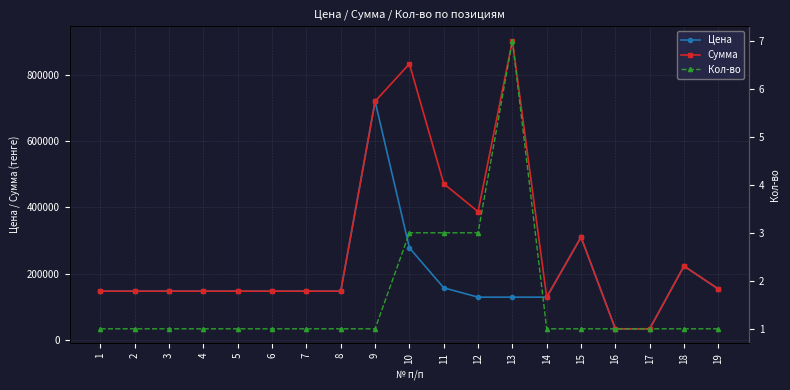

True or false: Кол-во has a value of 3.0 at 10.

True